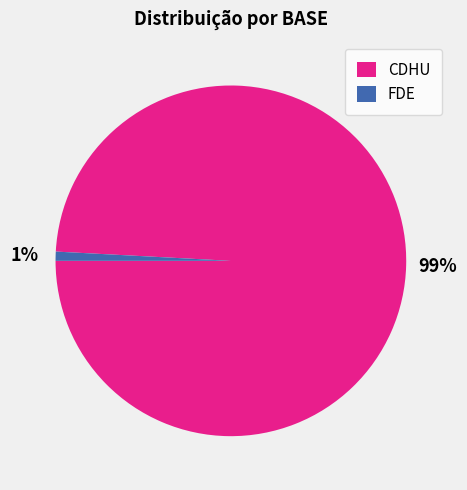

Count the number of slices in the pie.

2